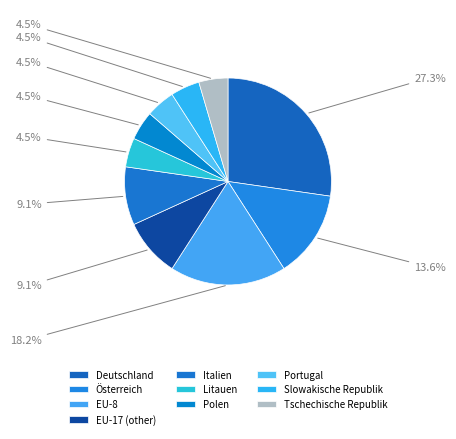

The Tschechische Republik slice represents 1% of the pie. True or false?

False